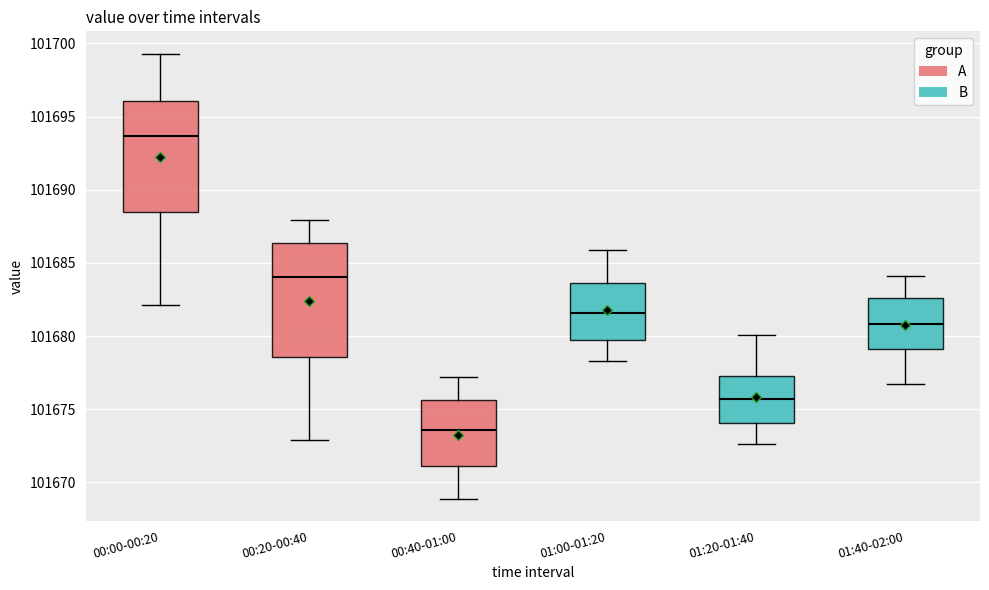

Which box's median line is the lowest?

00:40-01:00